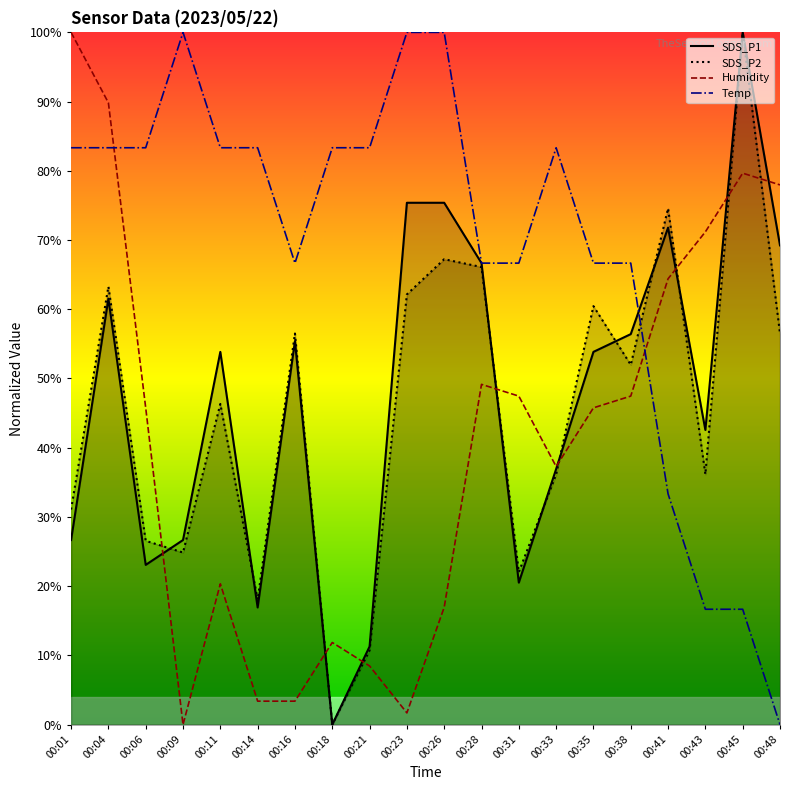

At which category does the chart reach its peak across all series?

00:45